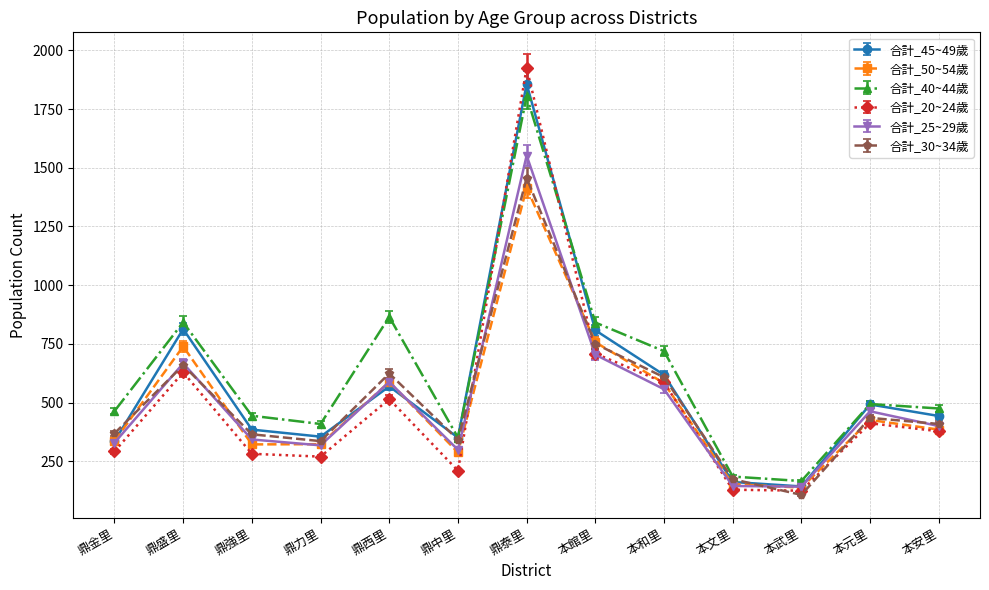

At which category is the sum across all series the highest?

鼎泰里